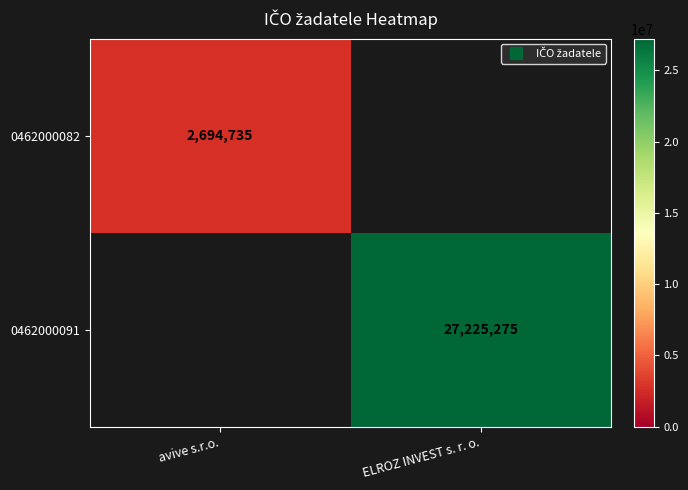

What is the maximum value shown in the chart?

27225275.0